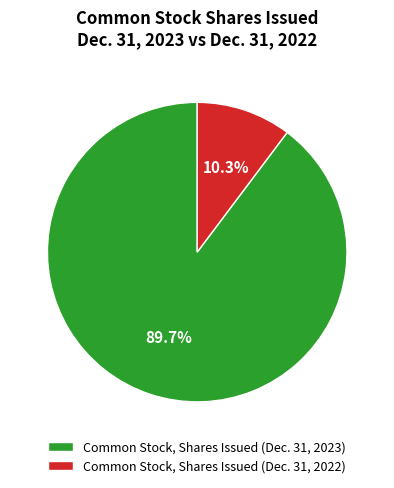

Combined, what portion of the pie is Common Stock, Shares Issued (Dec. 31, 2022) and Common Stock, Shares Issued (Dec. 31, 2023)?

100.0%